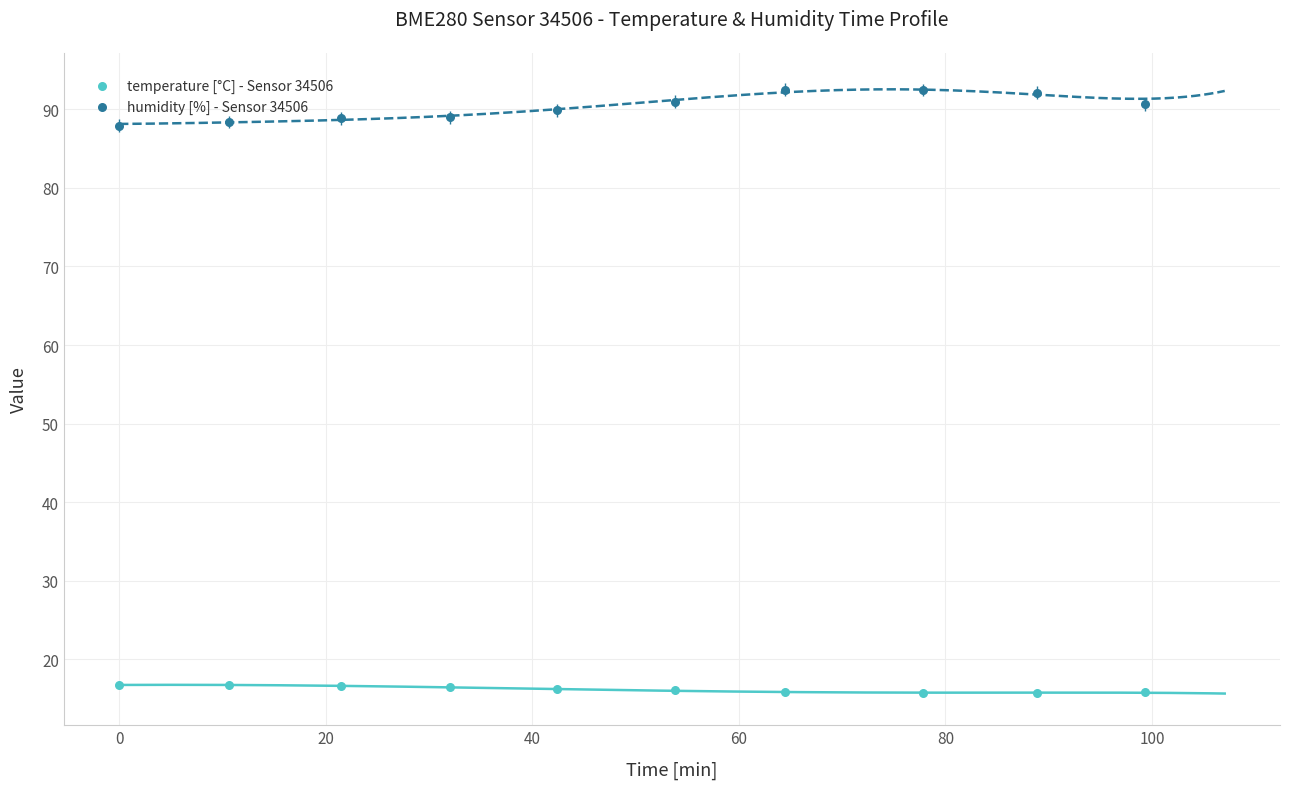

Which series contains the lowest Y value?

temperature [°C] - Sensor 34506